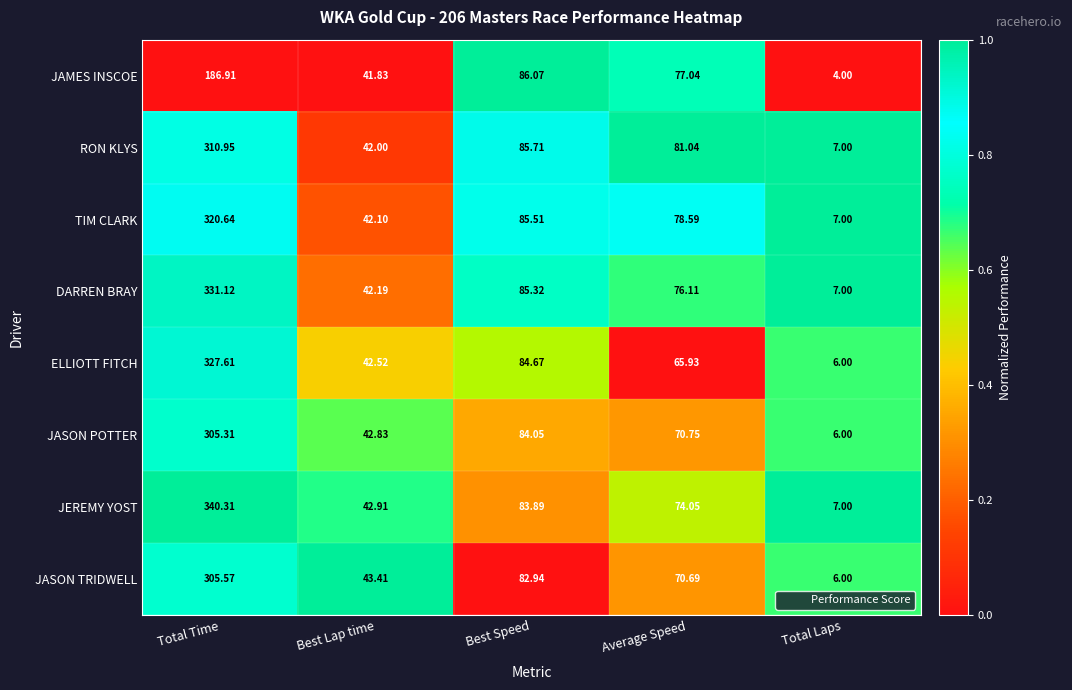

Where is JEREMY YOST nearest to the value 173?

Best Speed